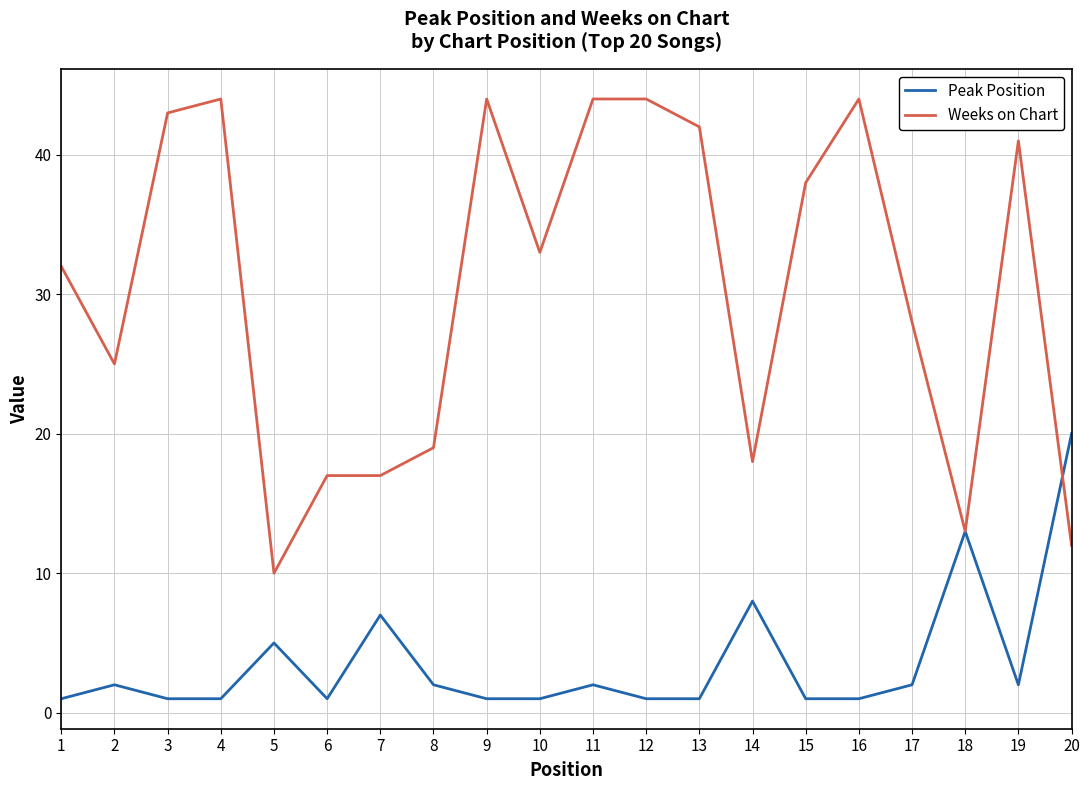

Is it true that Weeks on Chart equals 44 at 12?

True